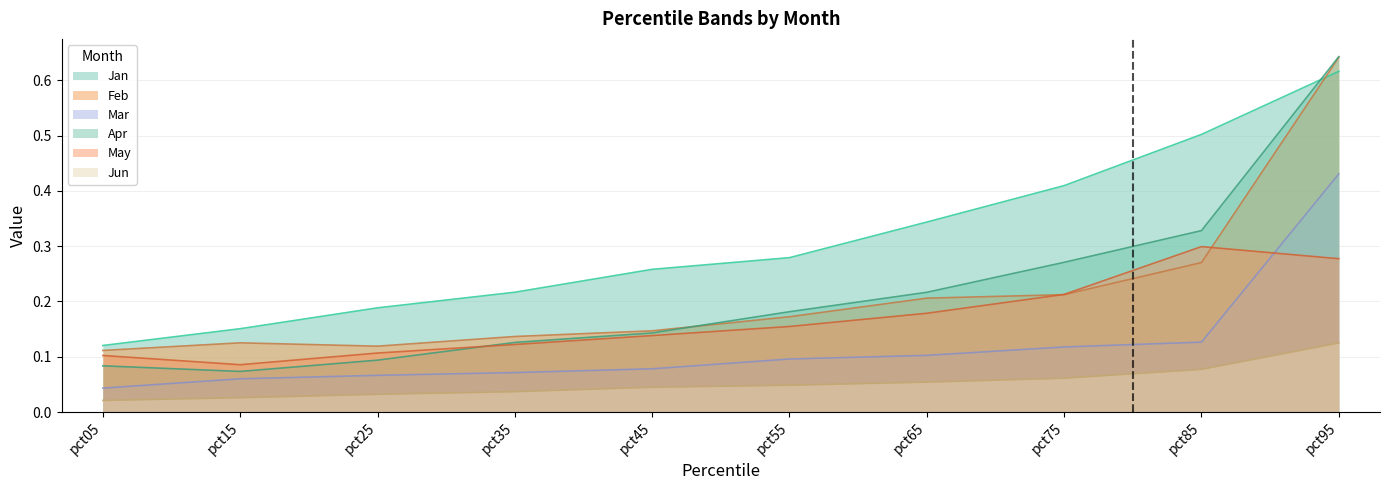

At how many categories does at least one series exceed 0?

10